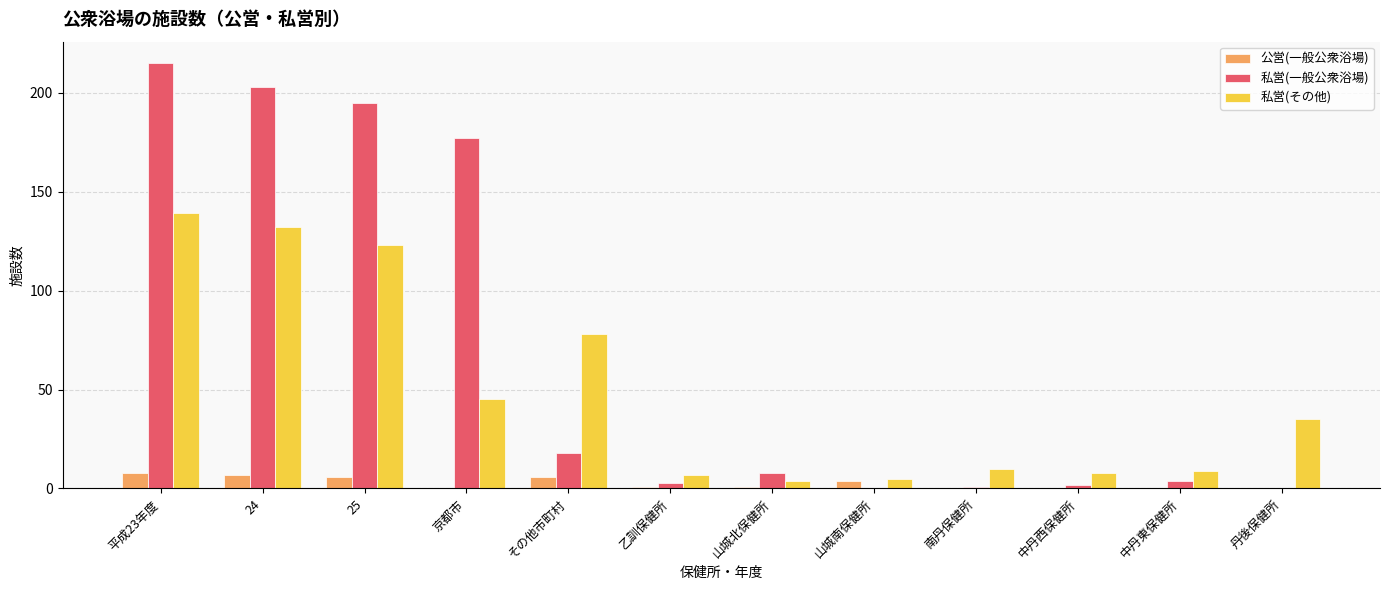

The 私営(その他) series shows 132 at 24. True or false?

True